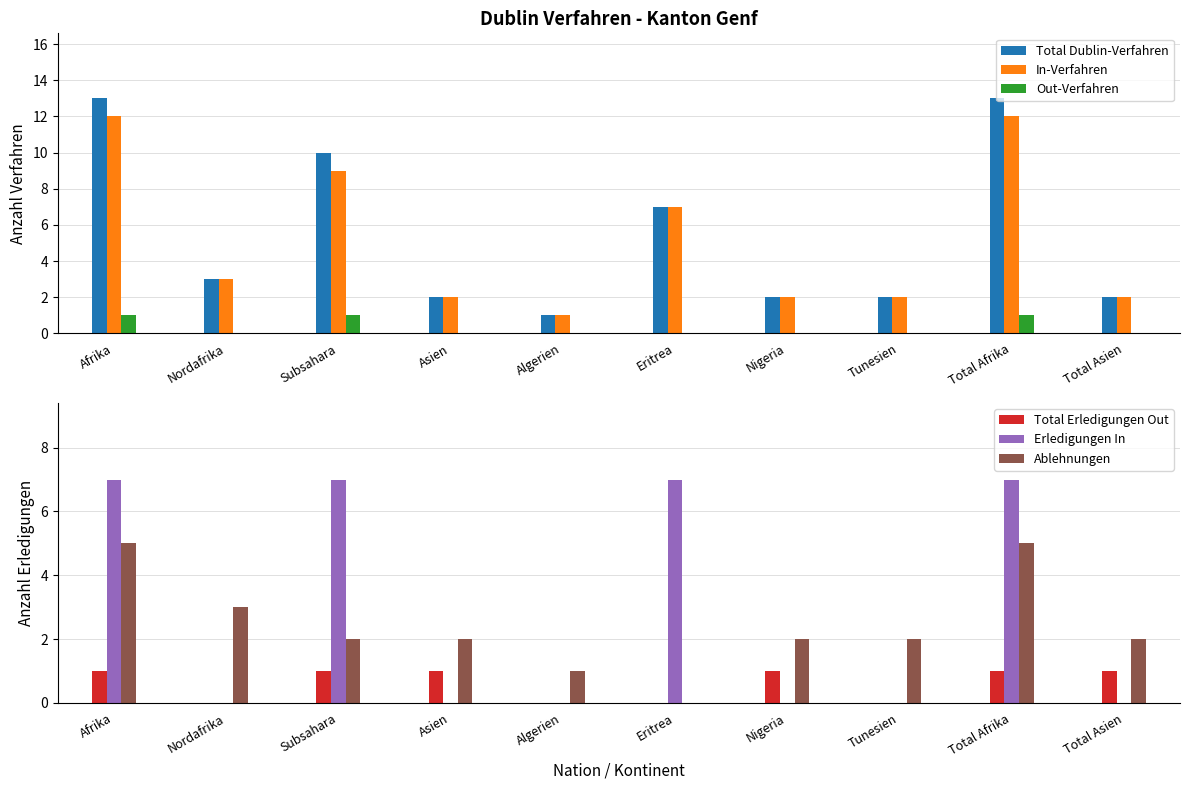

Rank the series by their maximum value, from lowest to highest.

Out-Verfahren, Total Erledigungen Out, Ablehnungen, Erledigungen In, In-Verfahren, Total Dublin-Verfahren